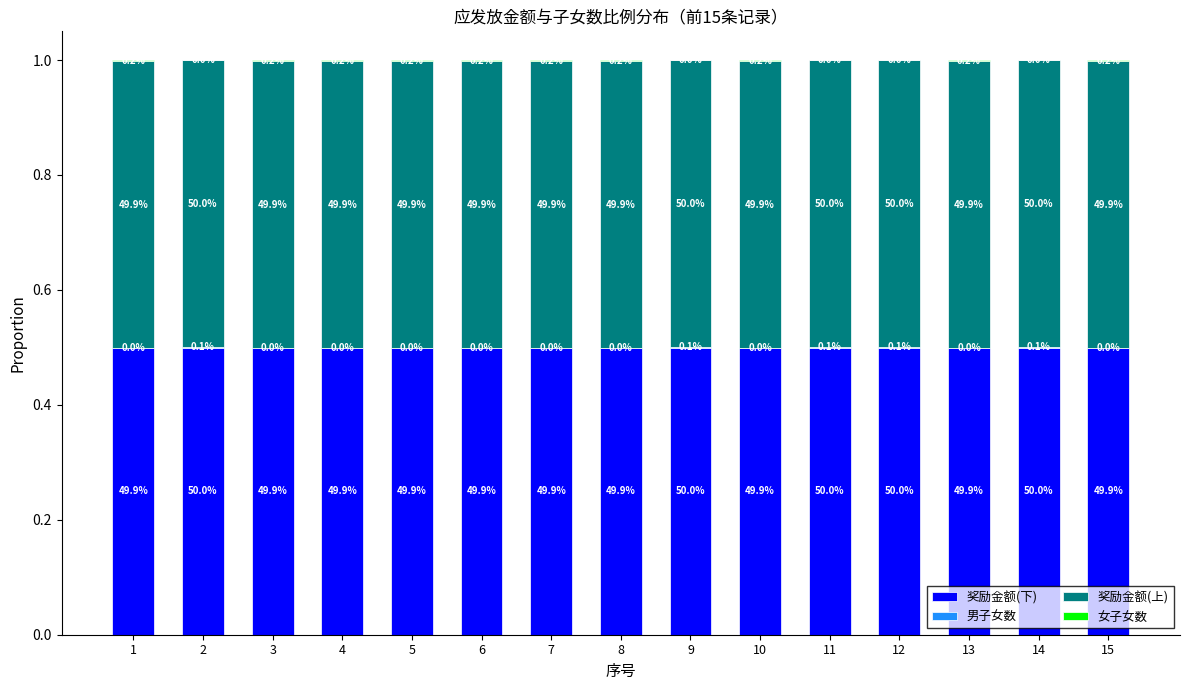

Are the bars horizontal?

No